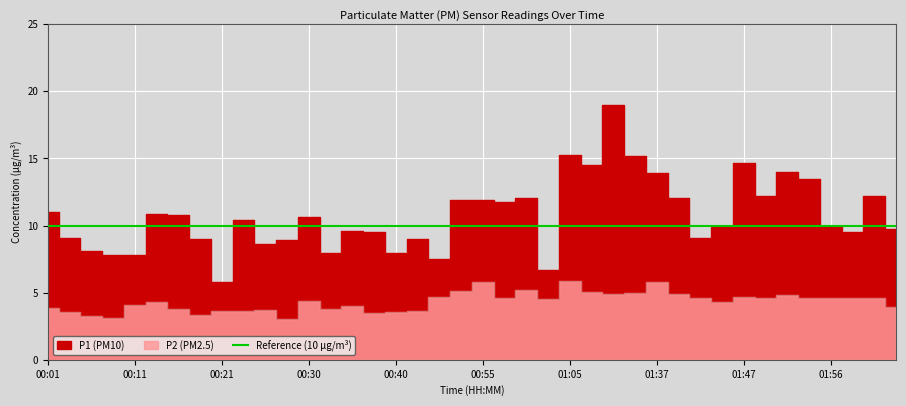

Where is the first local maximum for P2?

00:13